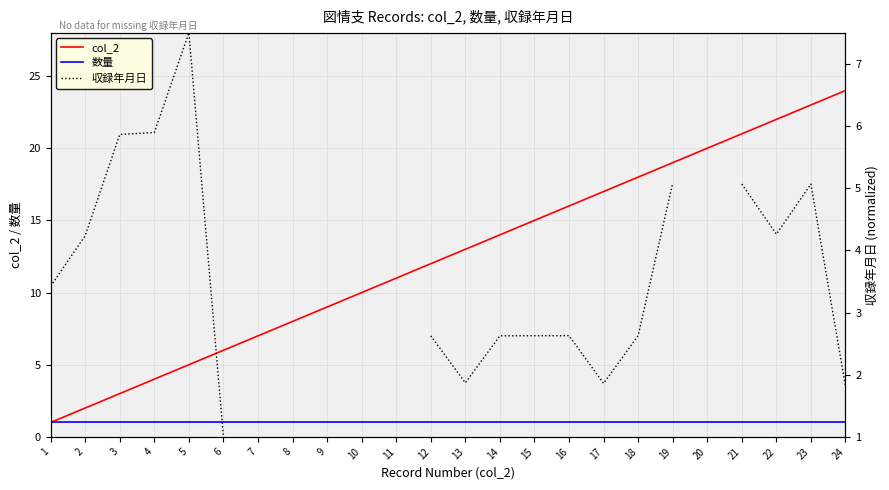

What is the highest value of the col_2 series?

24